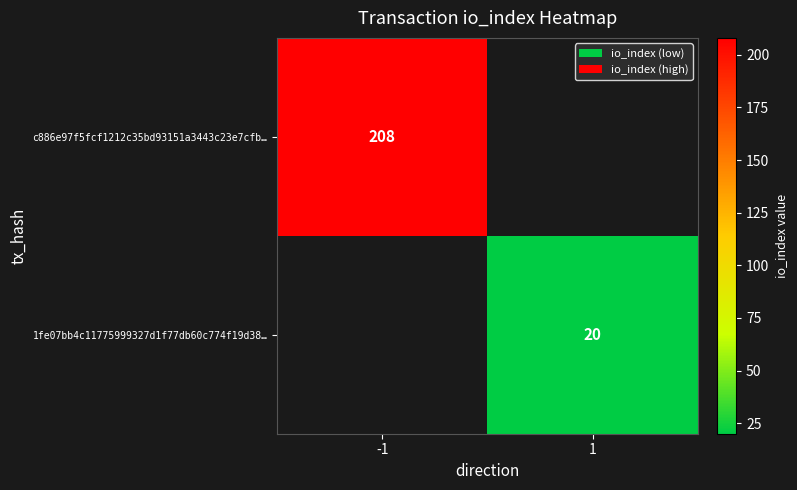

Is it true that 1fe07bb4c11775999327d1f77db60c774f19d38… equals 6 at 1?

False